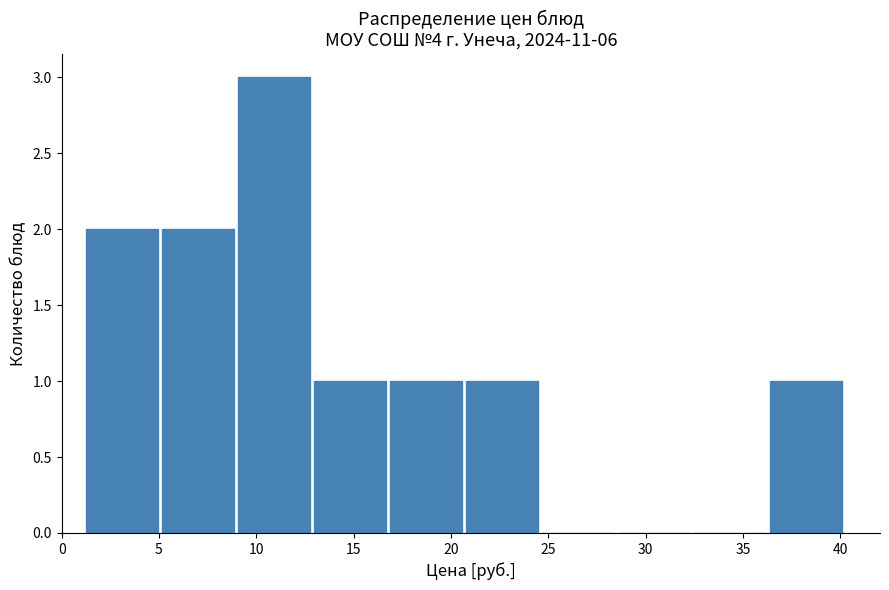

Over which range of the x-axis is the bar tallest?

9.0 to 13.0